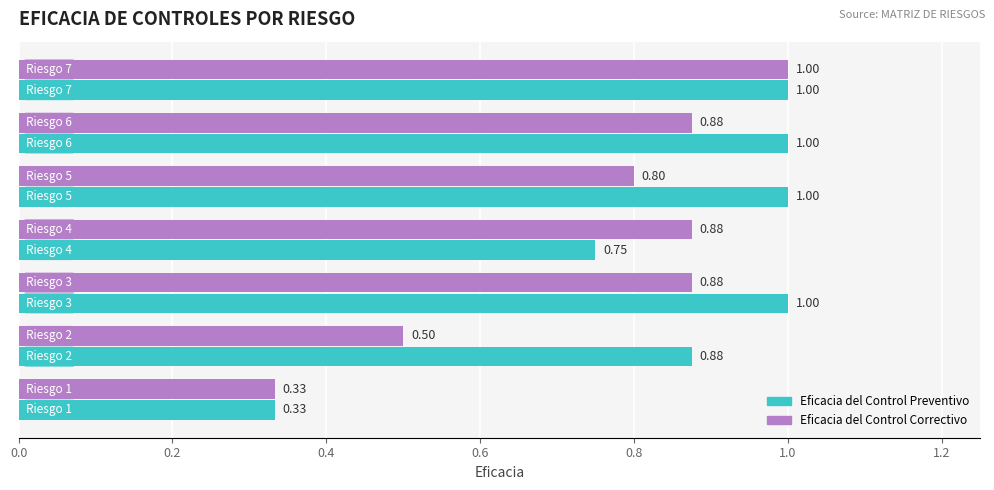

At how many categories does at least one series exceed 0?

7